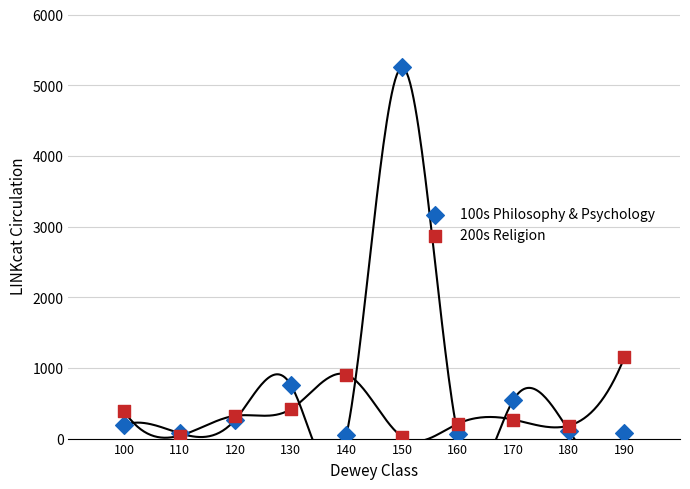

What are all the series names shown in the legend?

100s Philosophy & Psychology, 200s Religion